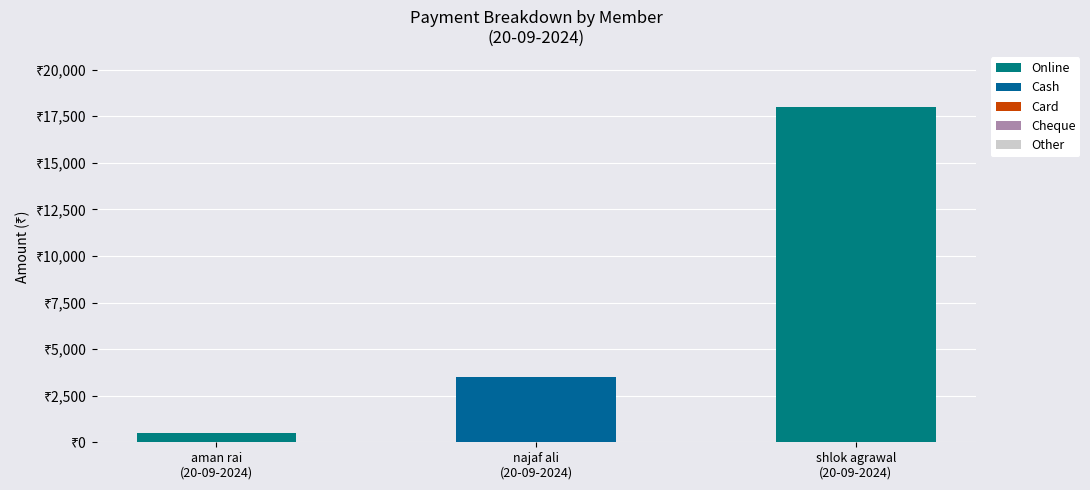

What is the sum of the Online values at najaf ali
(20-09-2024) and shlok agrawal
(20-09-2024)?

18000